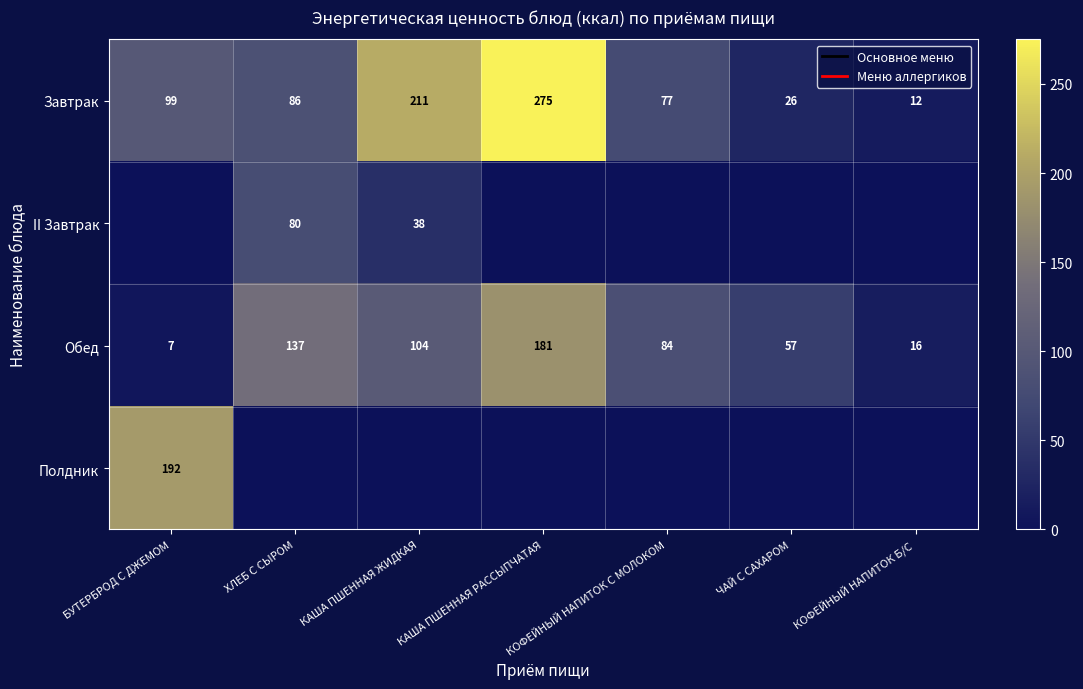

At how many categories does at least one series exceed 134?

4